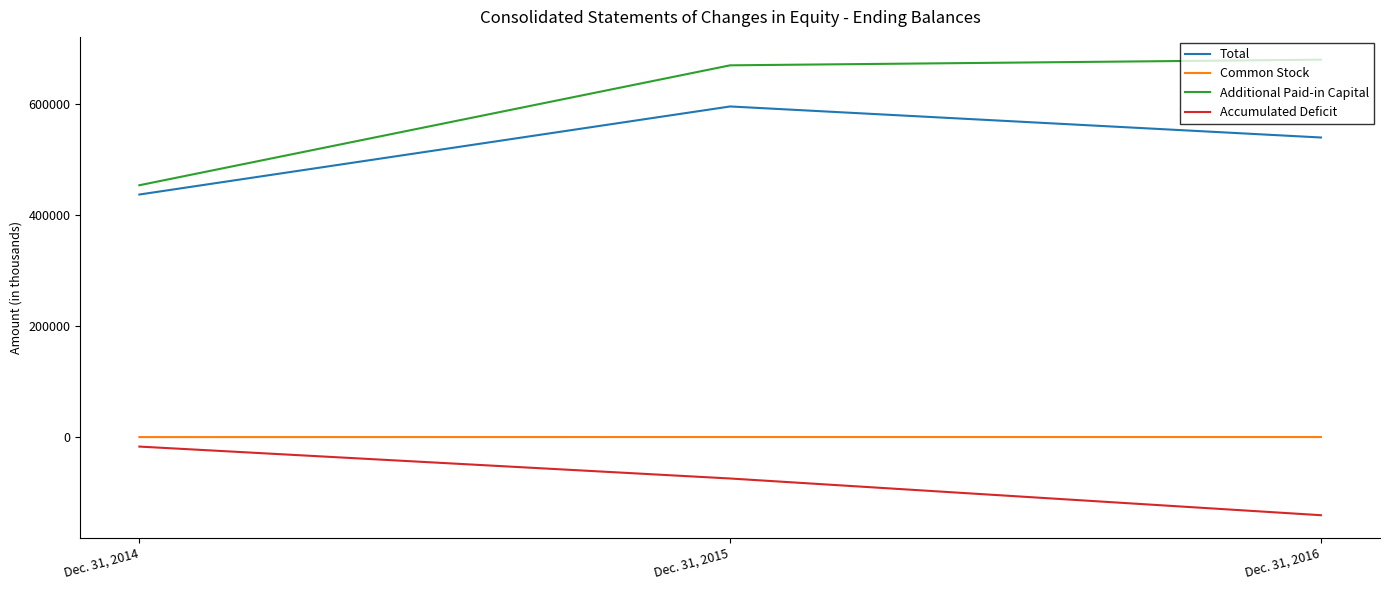

The Additional Paid-in Capital series shows 1128678 at Dec. 31, 2015. True or false?

False